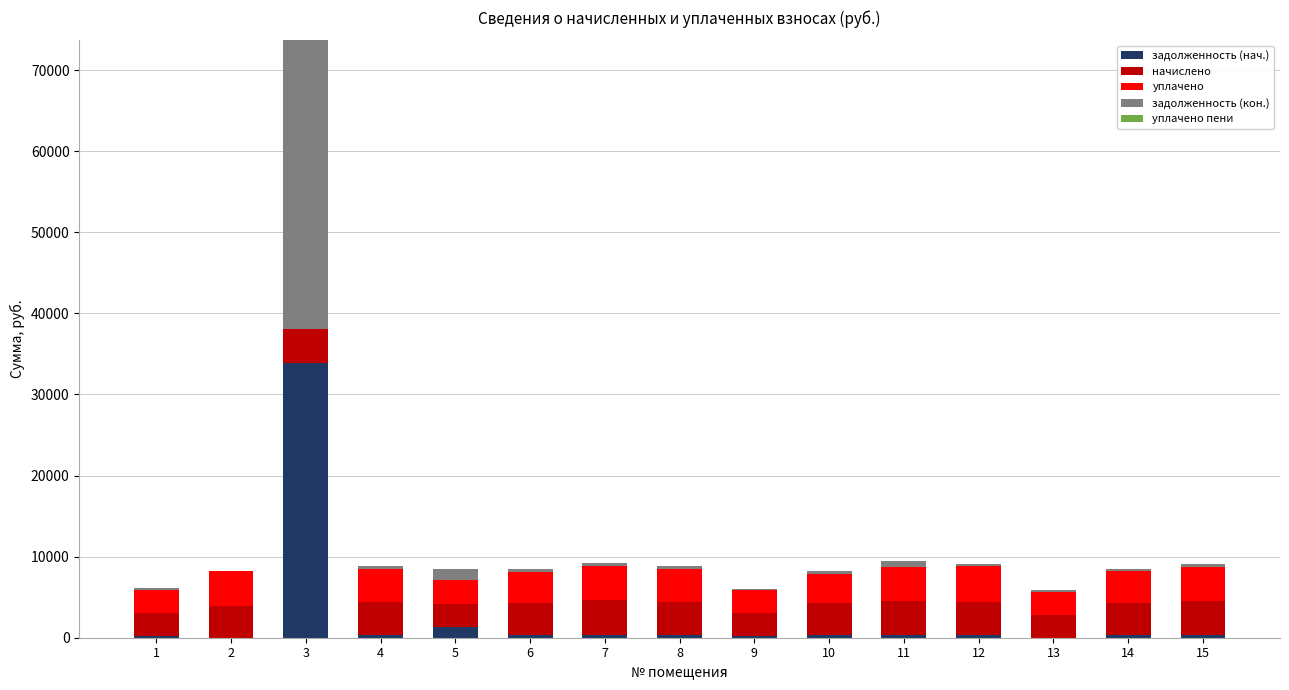

What is the total value across all series at 10?

8168.5